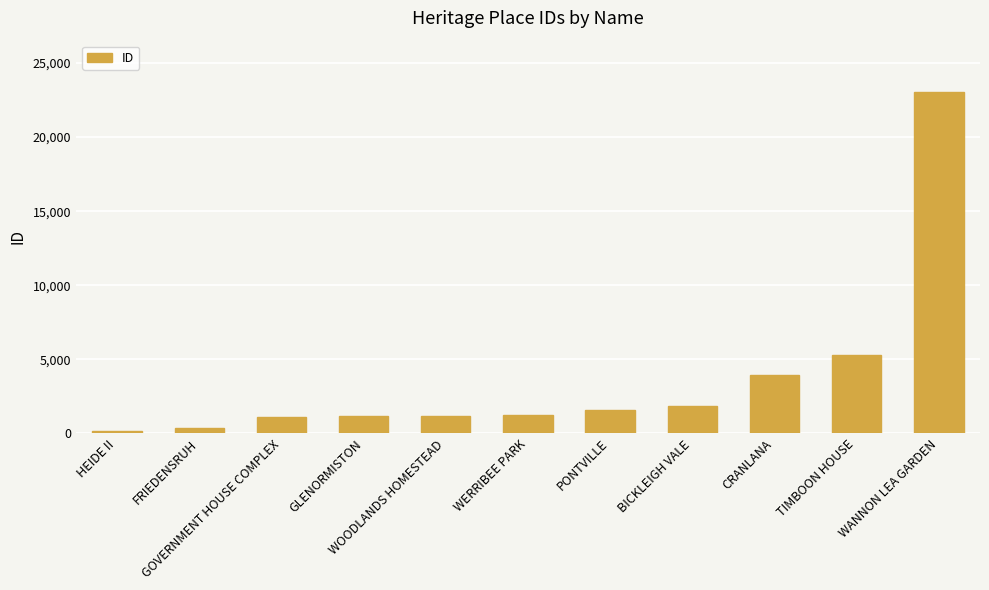

What is the average value?

3717